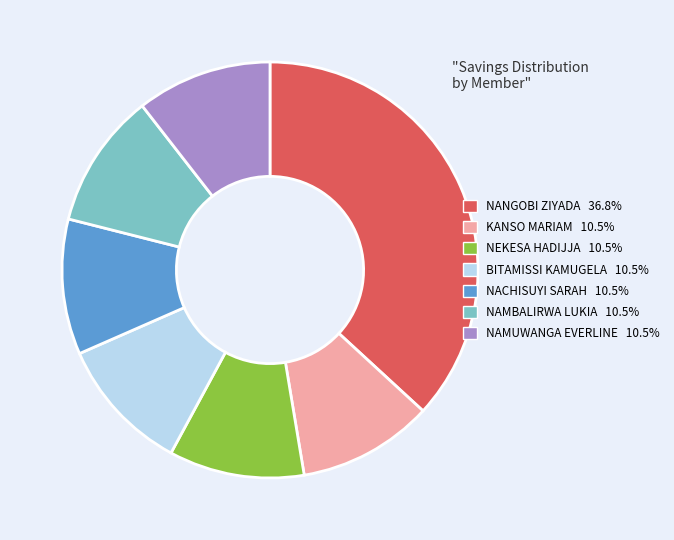

Is KANSO MARIAM the majority of the pie?

No